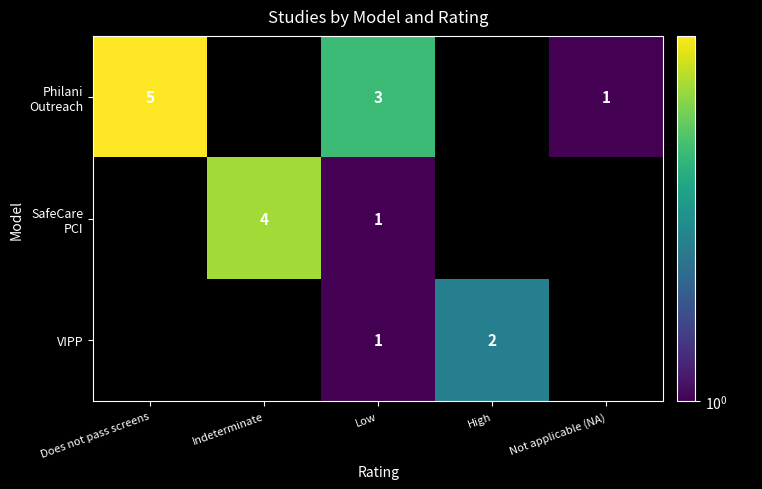

At how many categories does at least one series exceed 2?

3